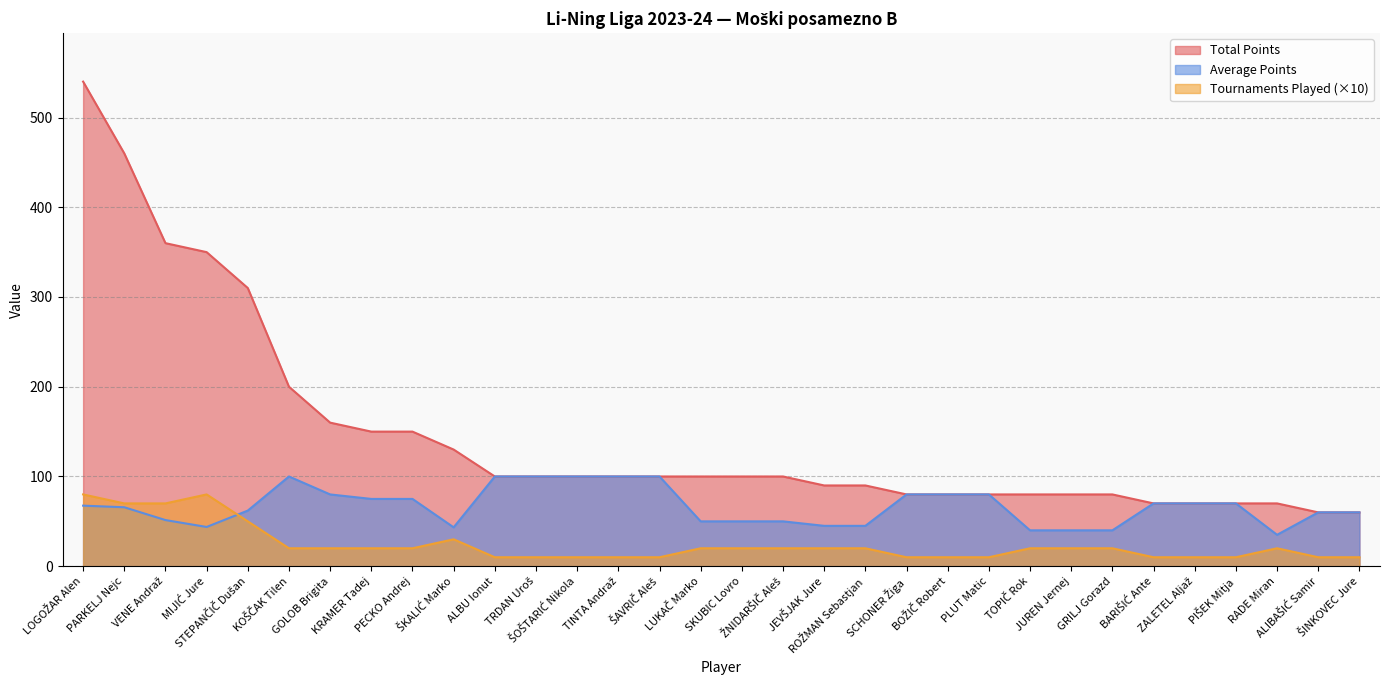

What is the total value across all series at PIŠEK Mitja?

150.0